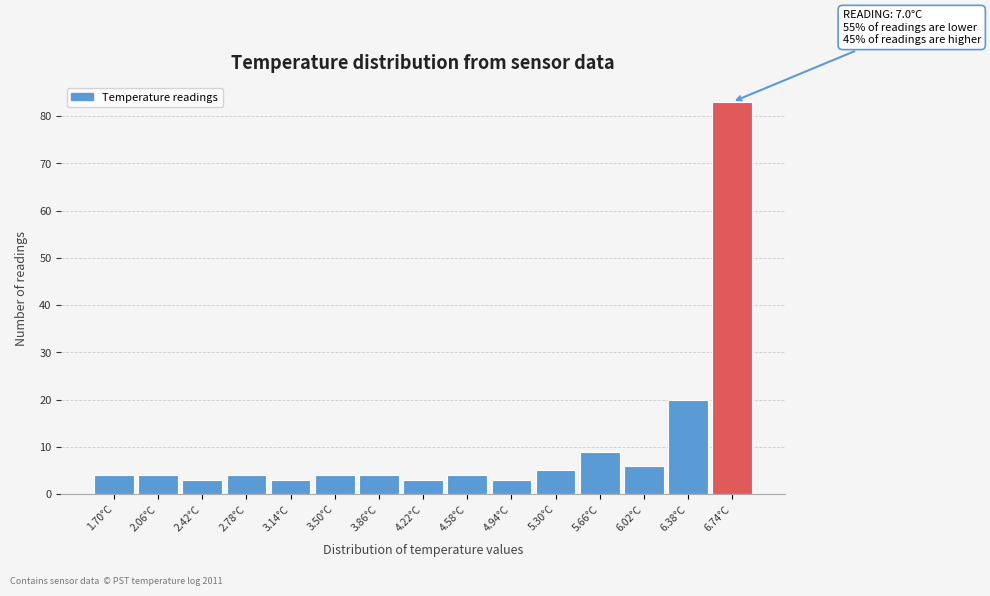

Reading left to right, list all the values displayed in this chart.

4	4	3	4	3	4	4	3	4	3	5	9	6	20	83